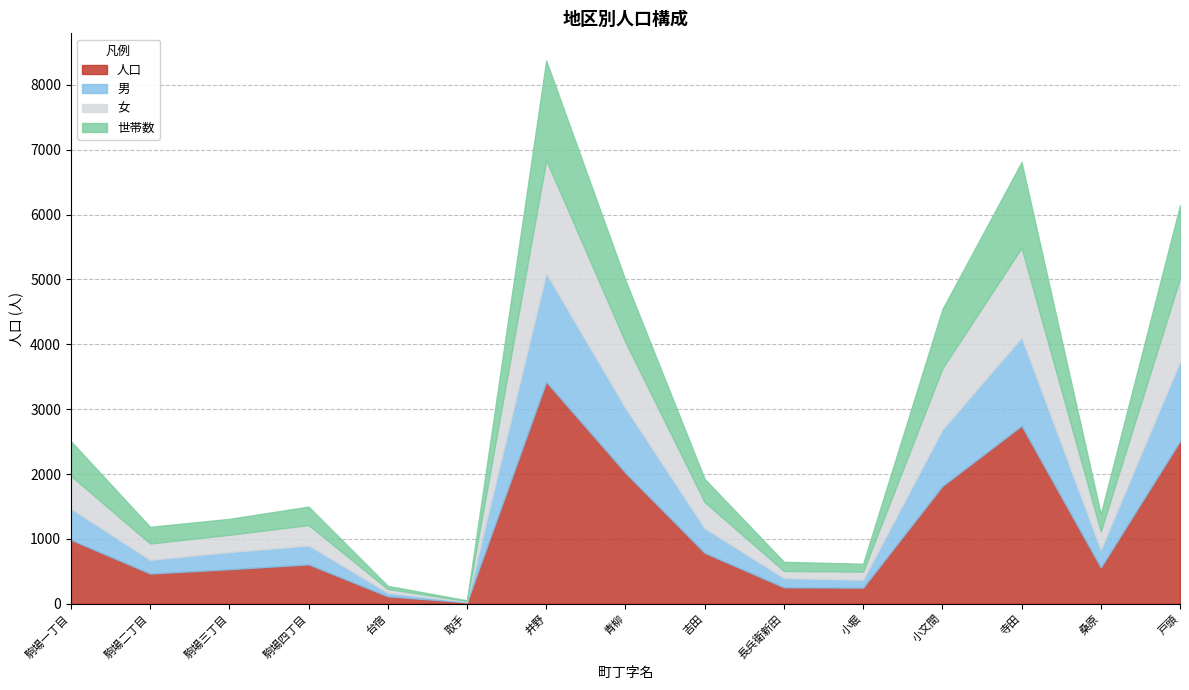

What is the highest value of the 男 series?

1673